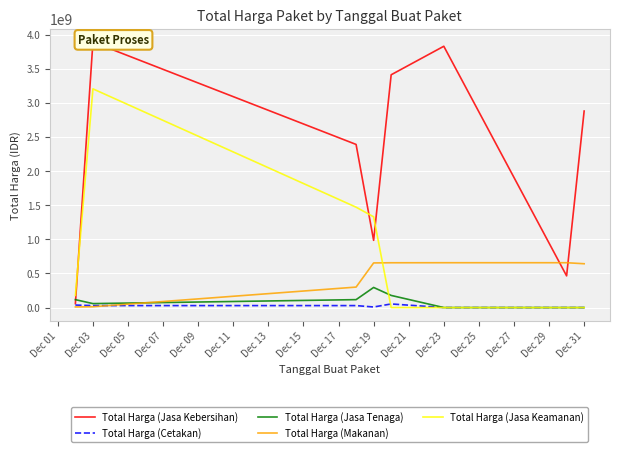

How many positive values does the Total Harga (Cetakan) series have?

5